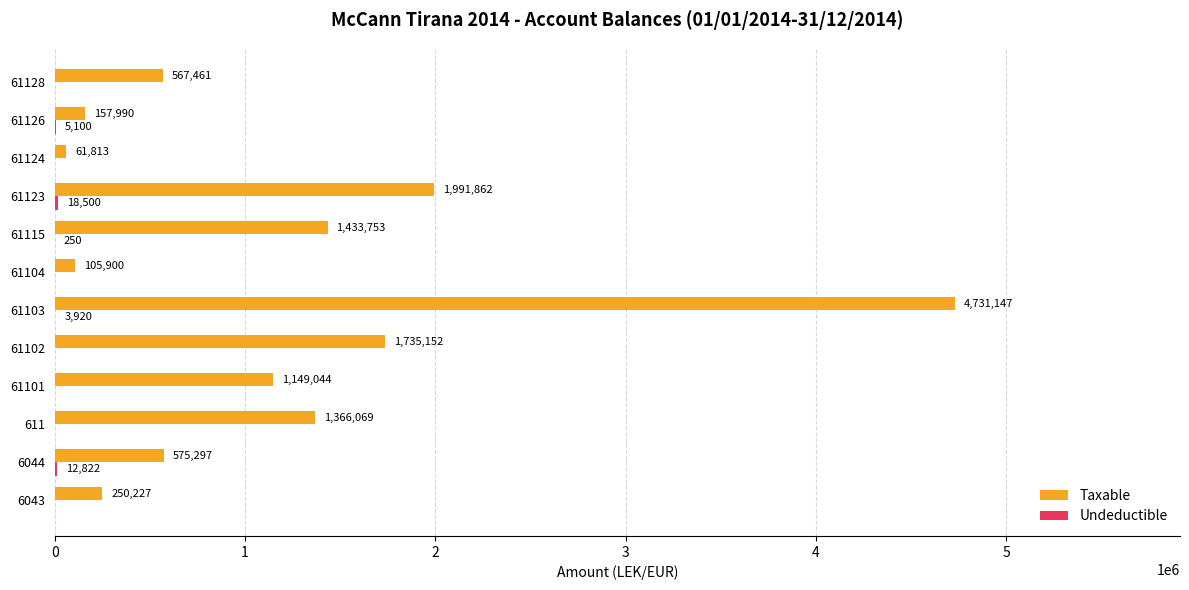

How many values in the Taxable series exceed 1149043?

6